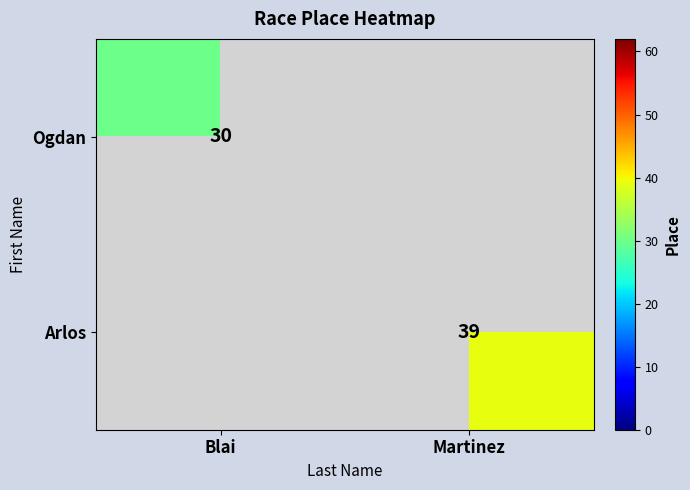

Is the value of Arlos at Martinez greater than the value of Ogdan at Blai?

Yes